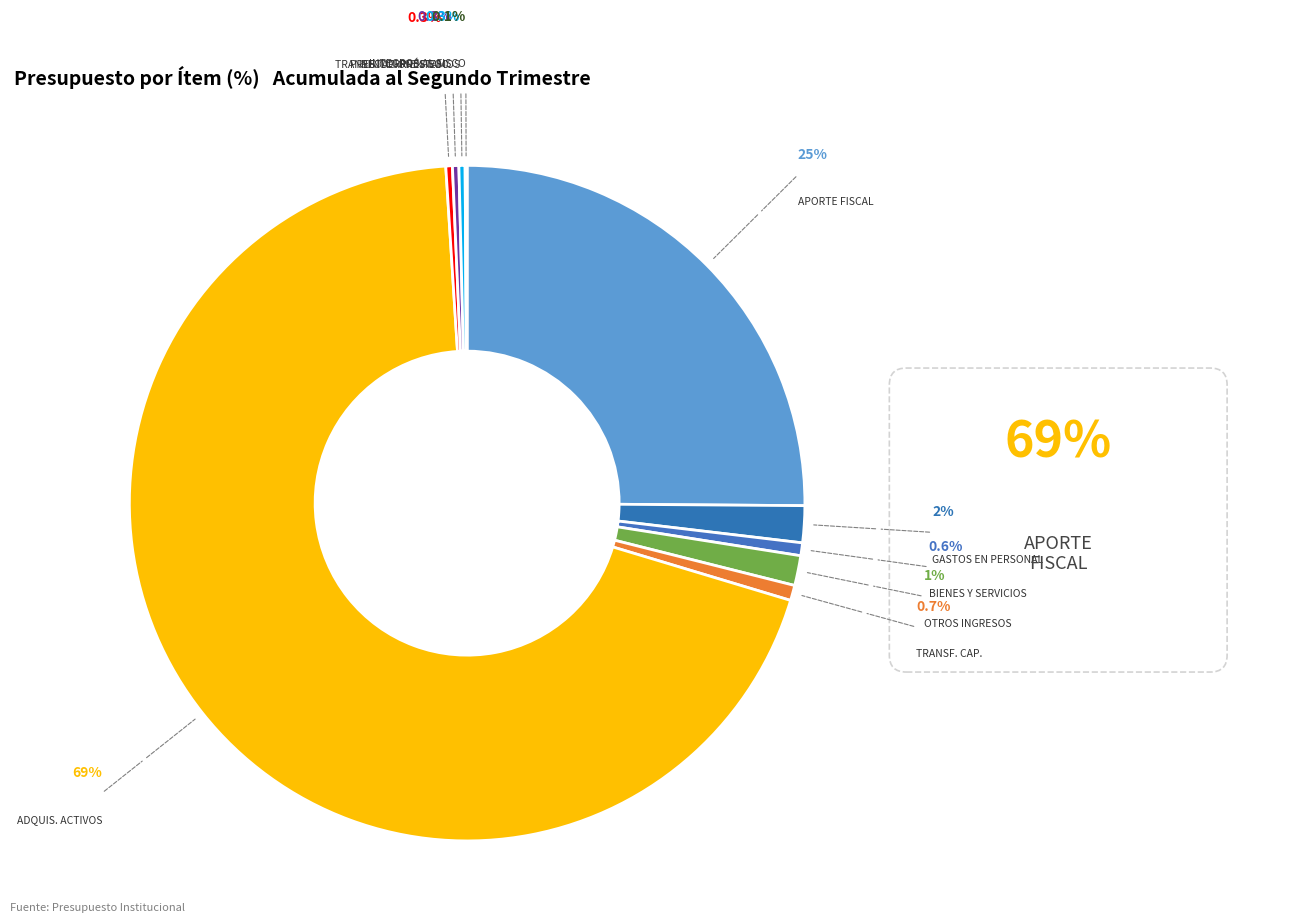

Is the sum of GASTOS EN PERSONAL and APORTE FISCAL greater than half?

No